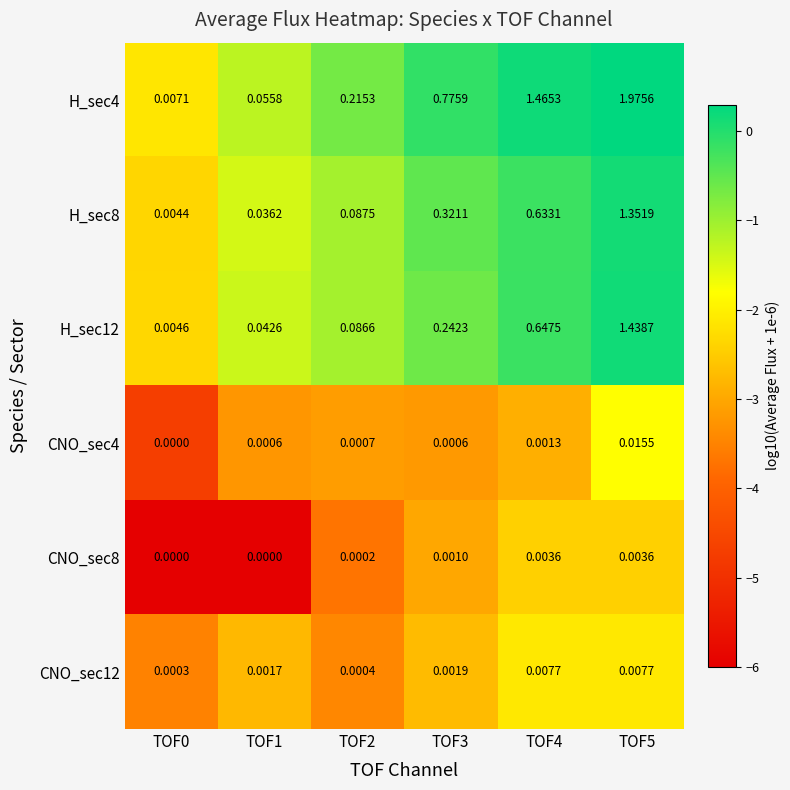

How many distinct data groups are displayed?

6